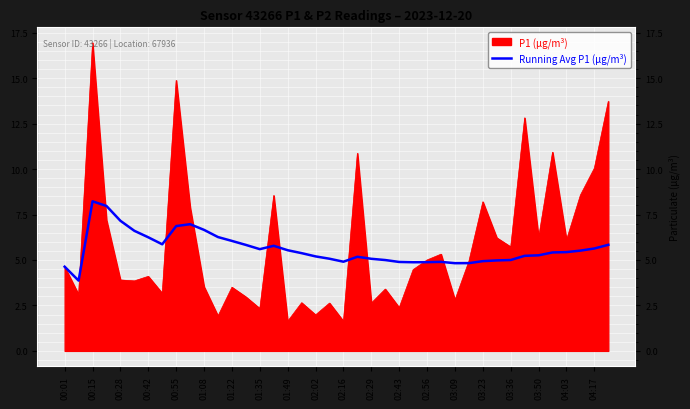

What is the maximum value for Running Avg P1 (µg/m³)?

8.2